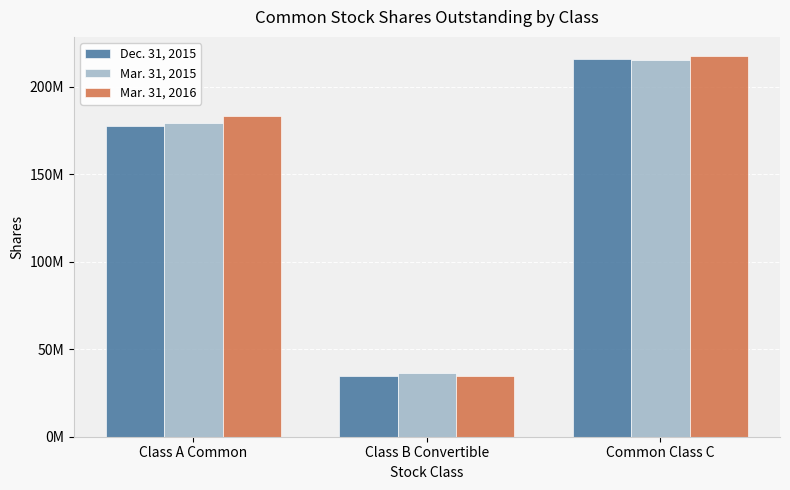

At which label is Mar. 31, 2015 closest to 125843485?

Class A Common